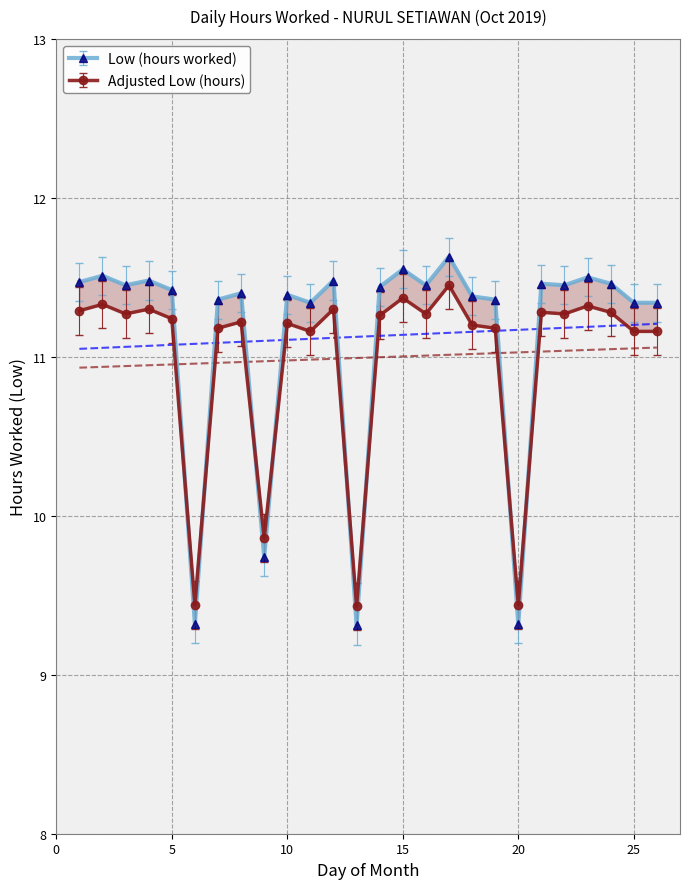

Rank the categories by value from lowest to highest.

13, 6, 20, 9, 11, 25, 26, 7, 19, 18, 10, 8, 5, 14, 3, 16, 22, 21, 24, 1, 4, 12, 23, 2, 15, 17